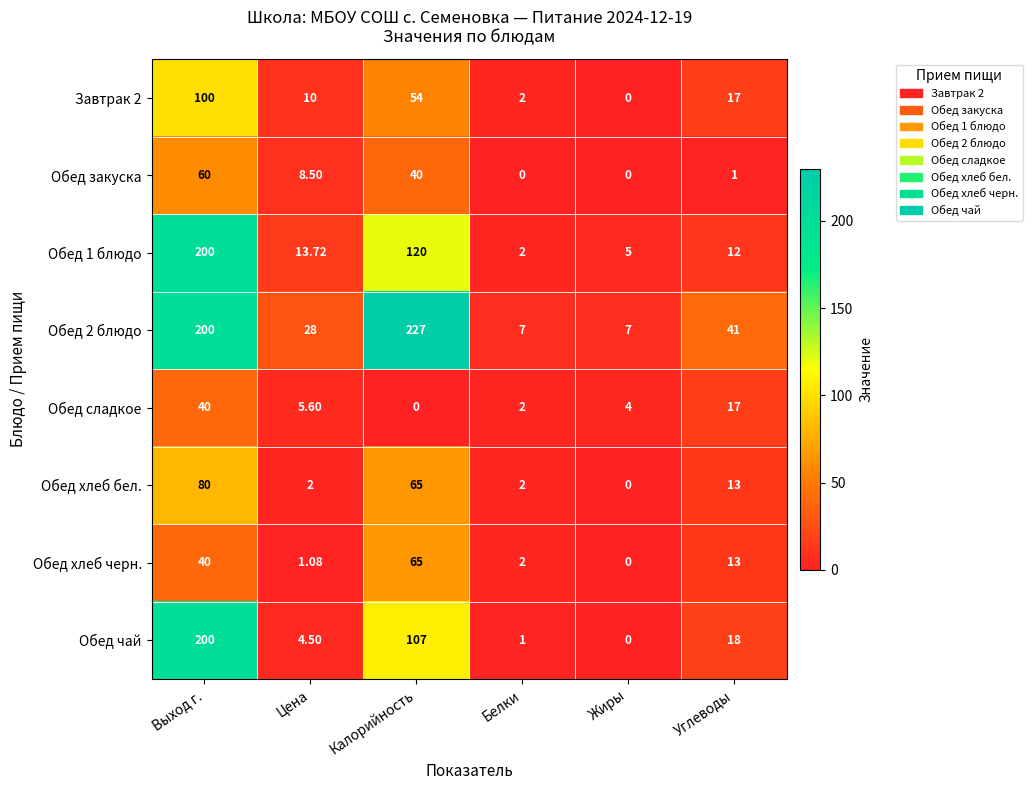

How many categories are shown in the chart?

6